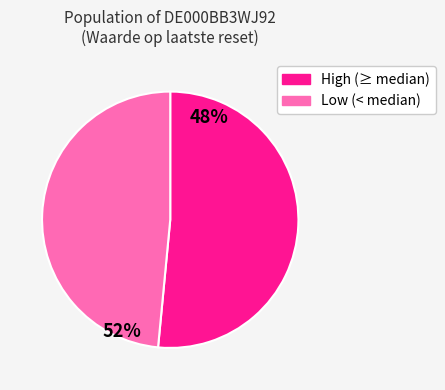

How many segments does this pie chart have?

2